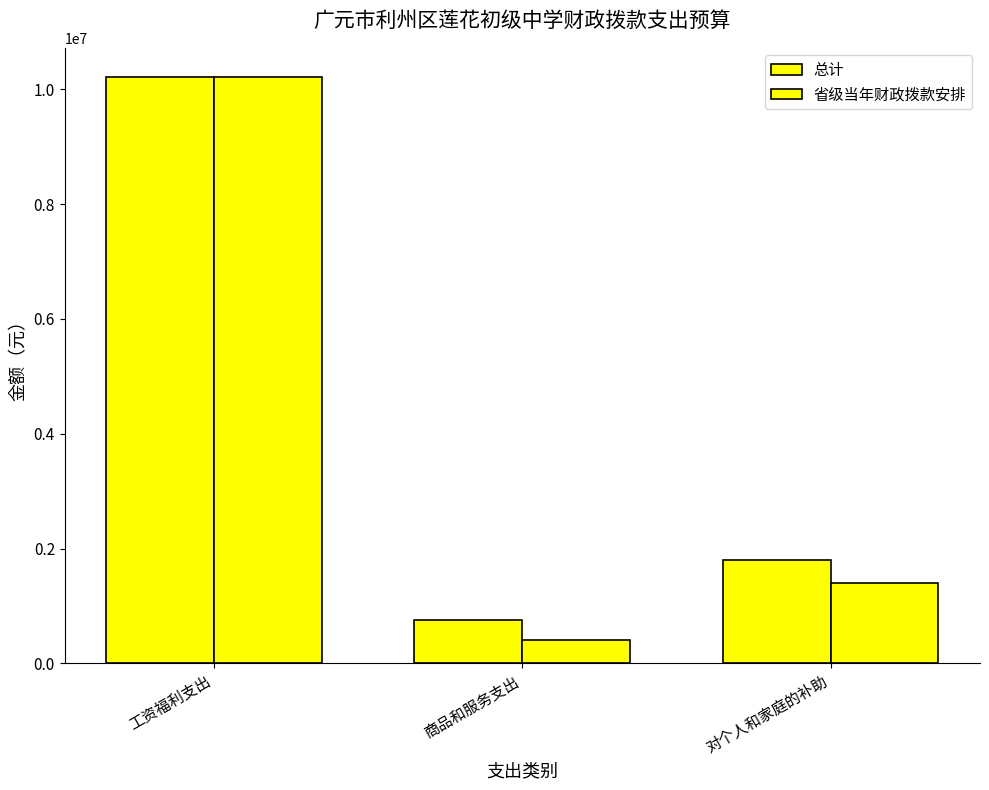

Which series changed the most between 商品和服务支出 and 对个人和家庭的补助?

总计